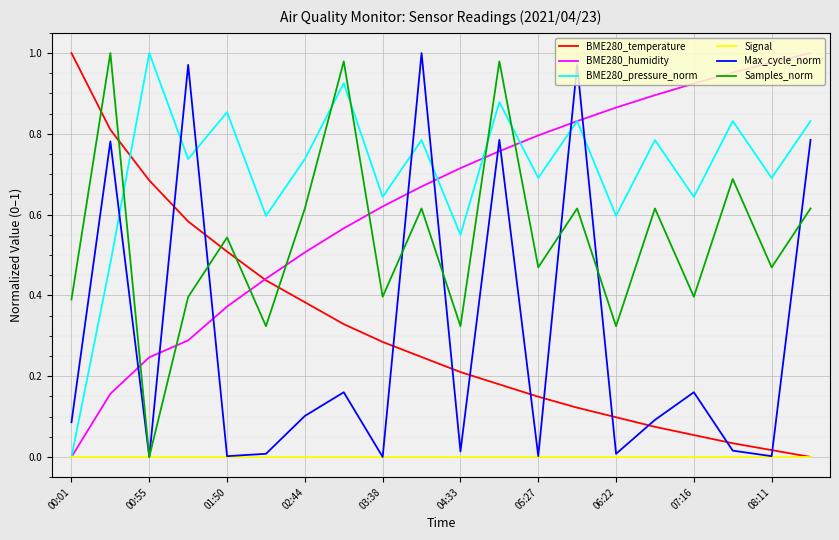

After their last crossing, which series has the higher values: BME280_humidity or Samples_norm?

BME280_humidity